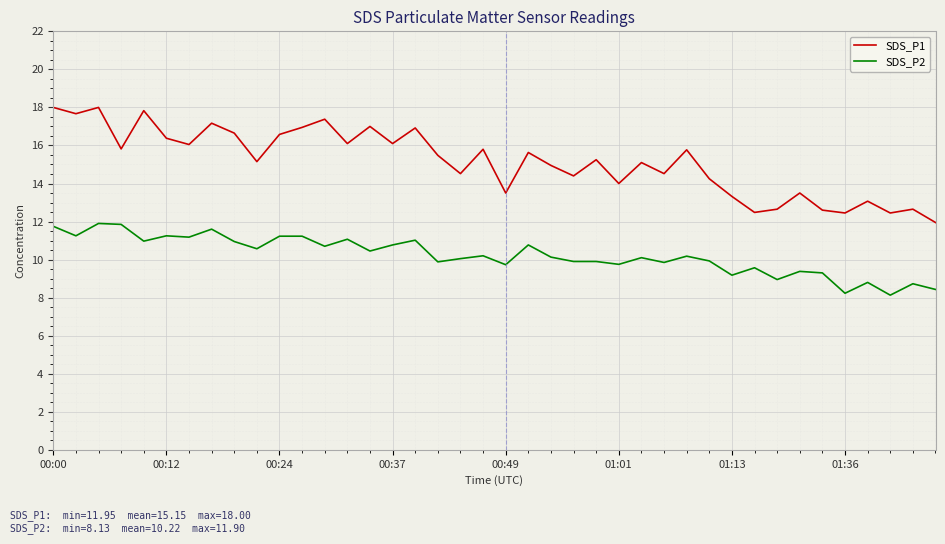

Does the chart have visible grid lines?

Yes